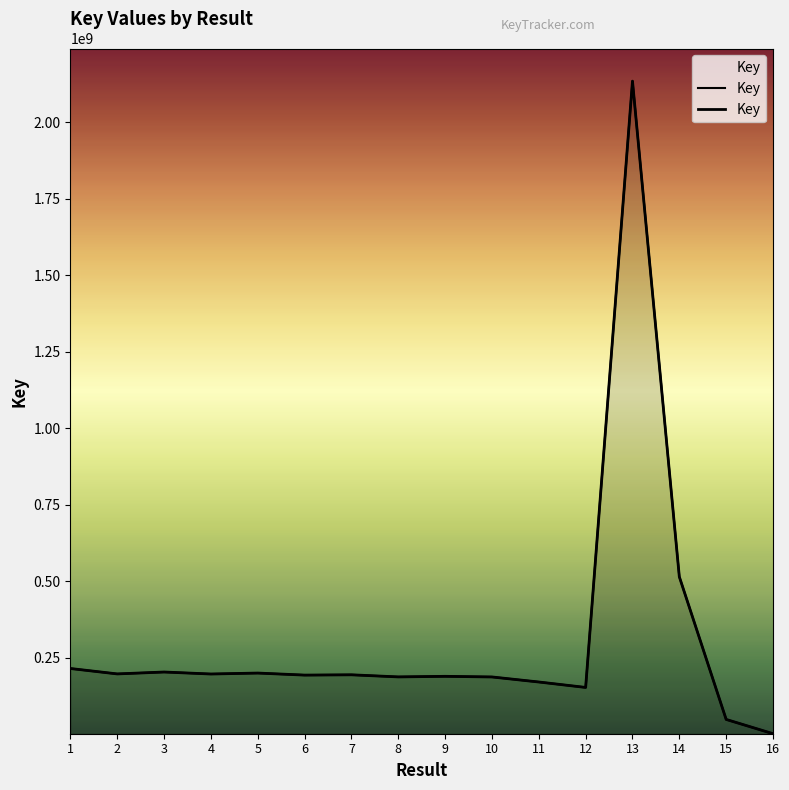

What is the difference between the second highest and second lowest values?

466375746